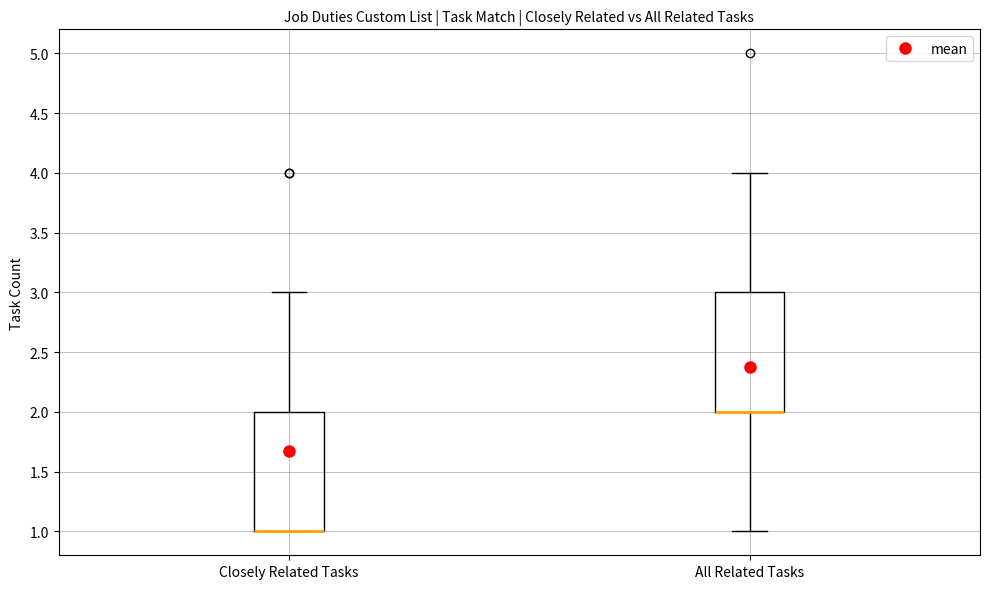

Reading left to right, read every box against the y-axis: the position of its median line, the range the box covers, and the ends of its whiskers. The values are not printed on the chart, so give them approximately, as read against the axis.

Closely Related Tasks: median 1 (drawn on the box's lower edge), box 1 to 2, whiskers 1 to 3
All Related Tasks: median 2 (drawn on the box's lower edge), box 2 to 3, whiskers 1 to 4